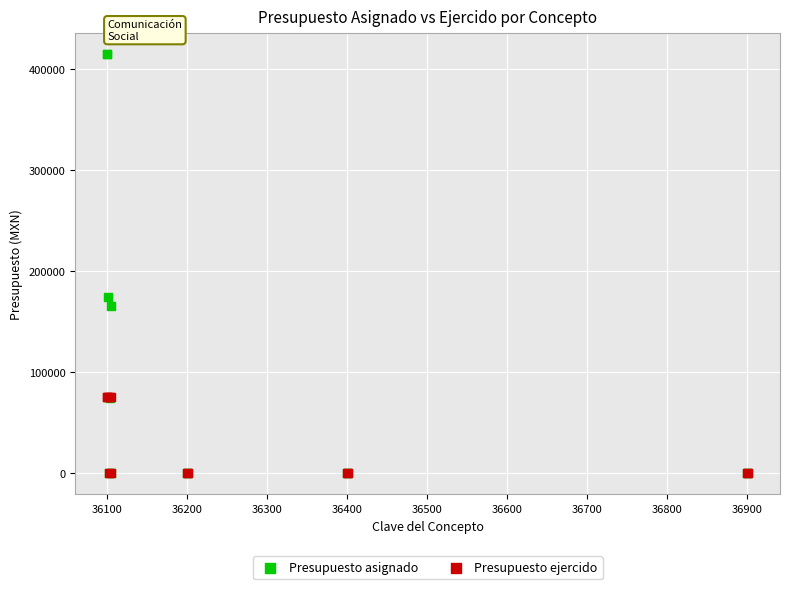

Across all series, what Y value is closest to 207478?

174281.0